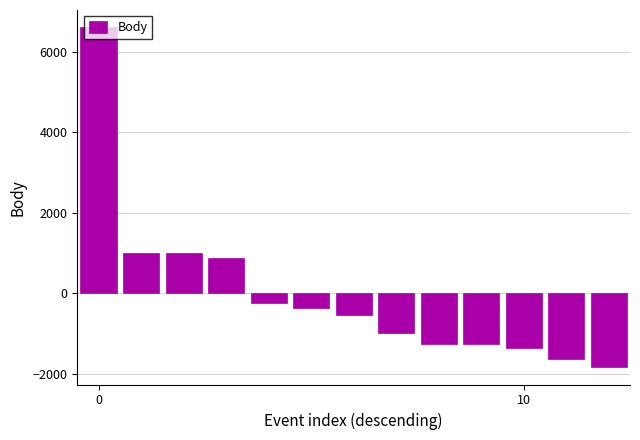

What is the smallest value displayed?

-1844.9